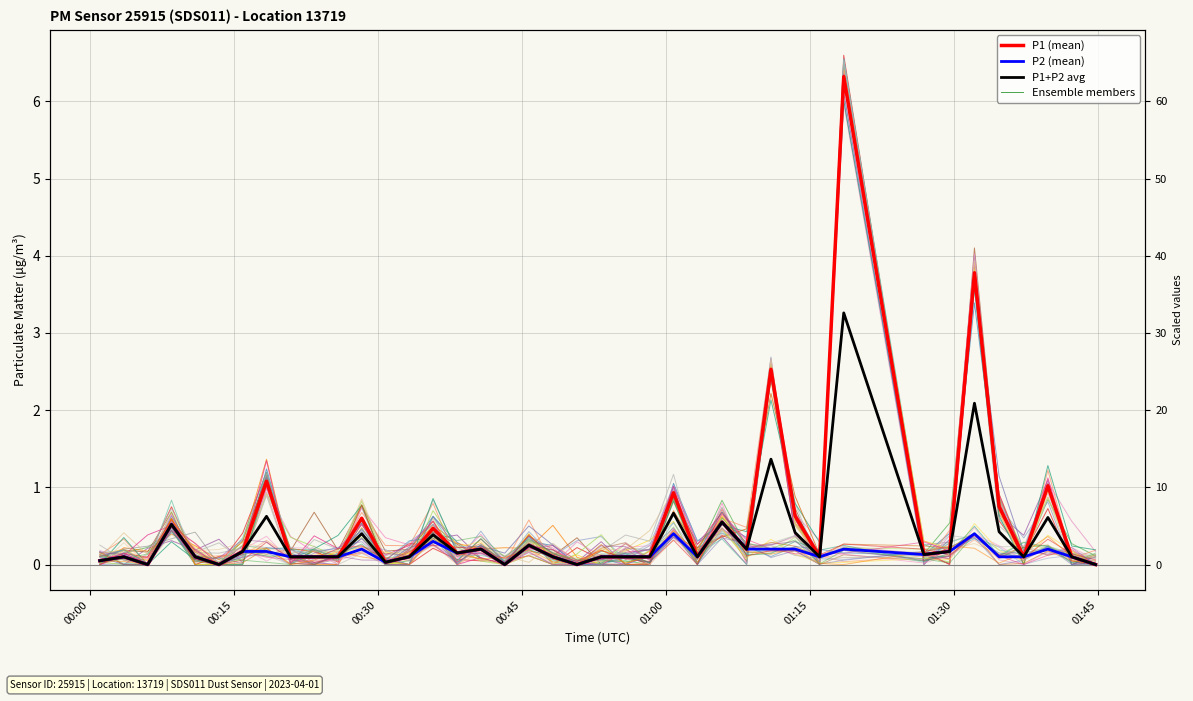

Which category has the lowest value in the P1+P2 avg series?

00:30